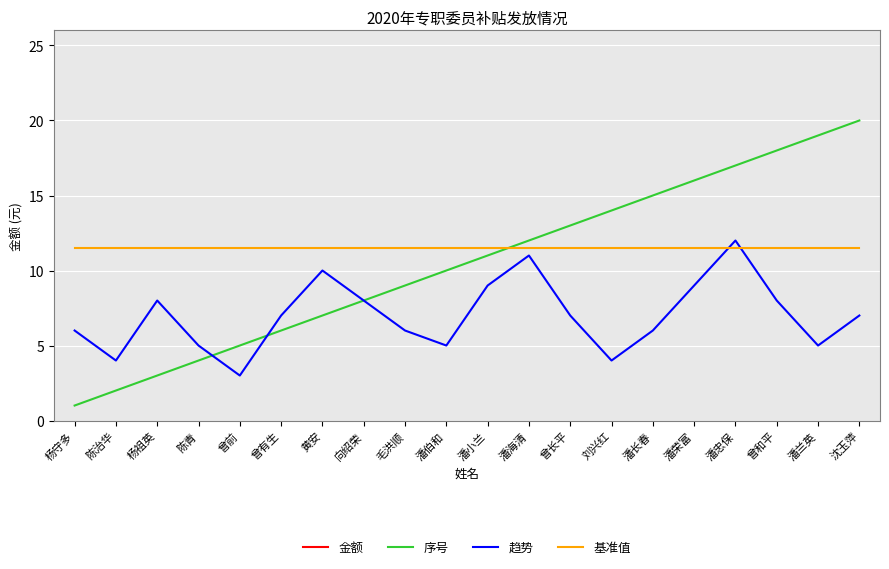

At which category is the sum across all series the highest?

潘忠保